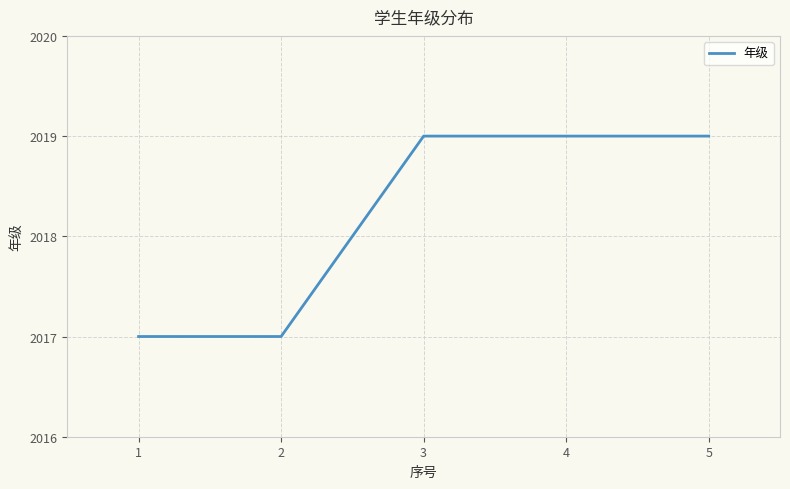

What is the average value?

2018